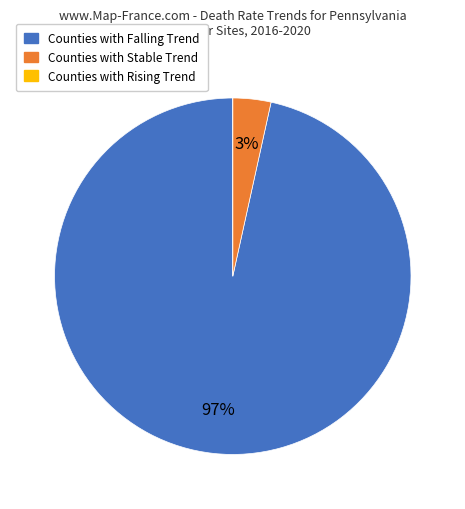

True or false: Counties with Stable Trend accounts for 3% of the total.

True